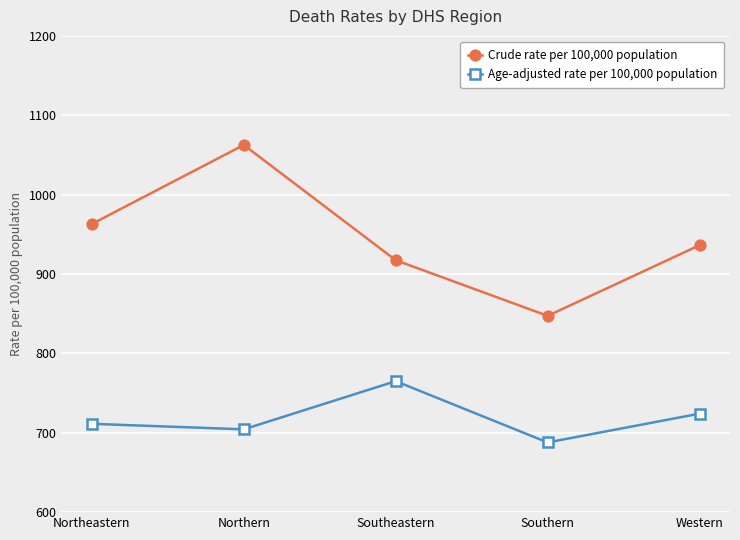

At which category does the chart reach its peak across all series?

Northern